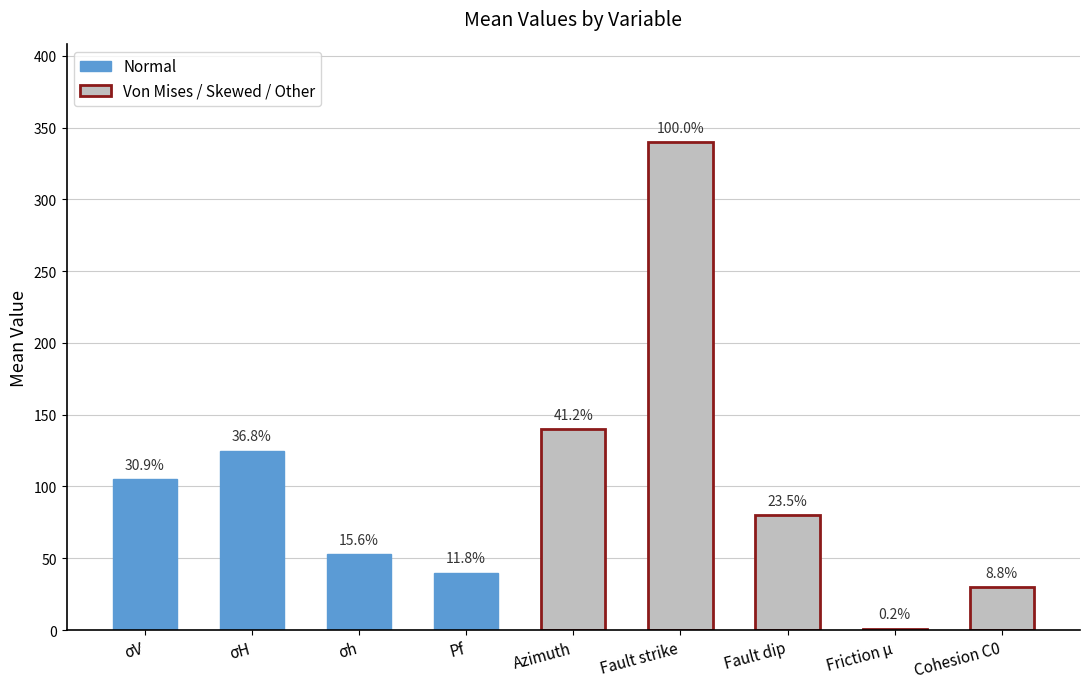

How many data points does each series have?

9